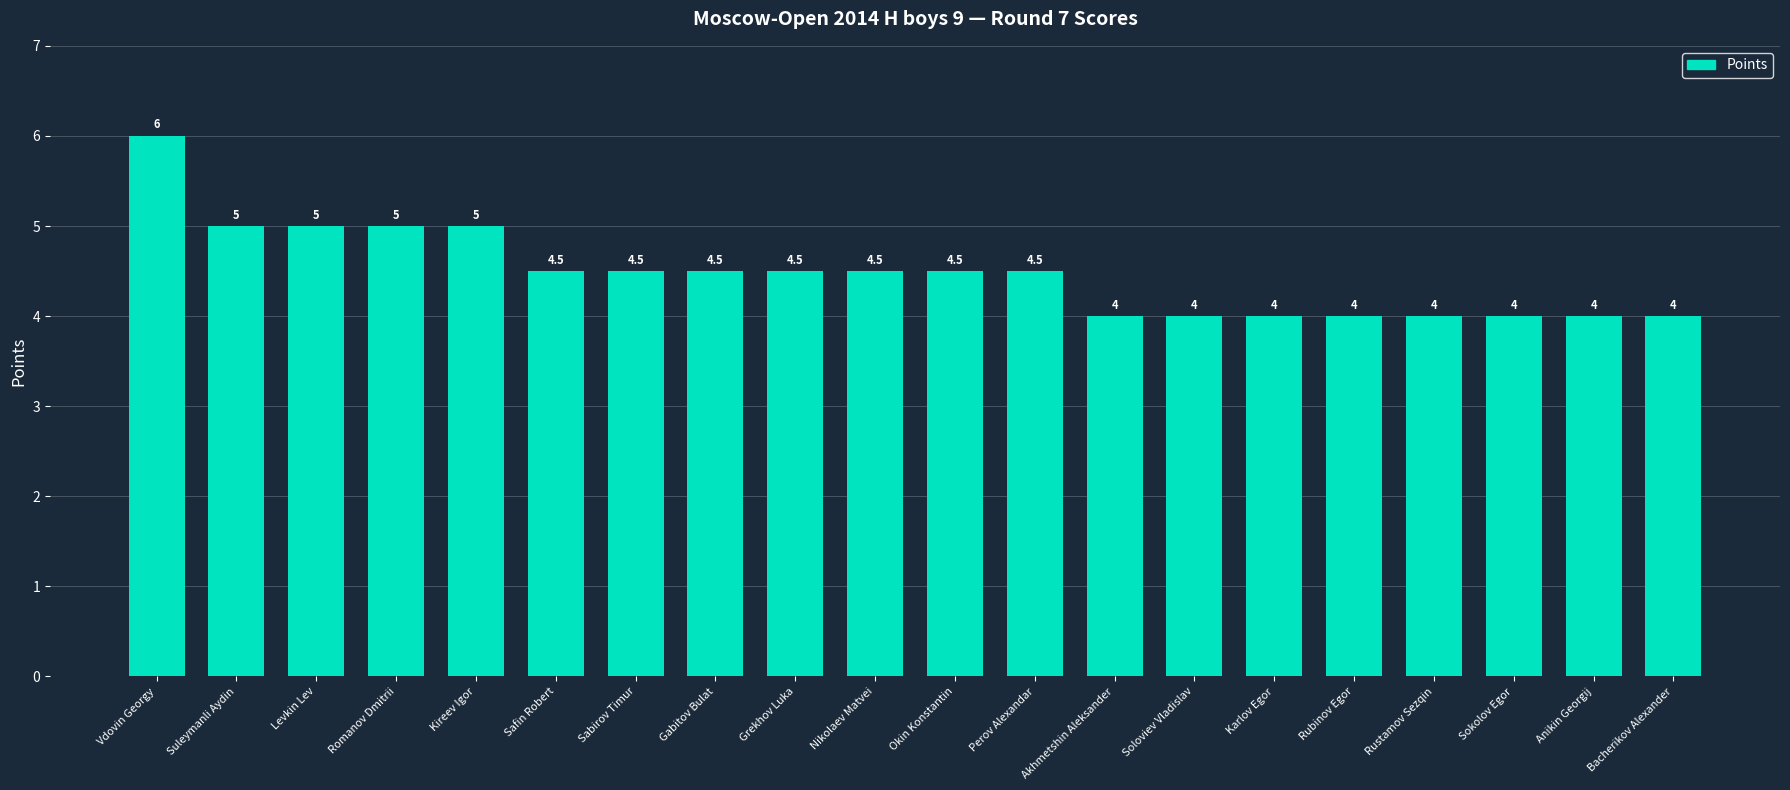

True or false: the data shows 7.7 at Grekhov Luka.

False